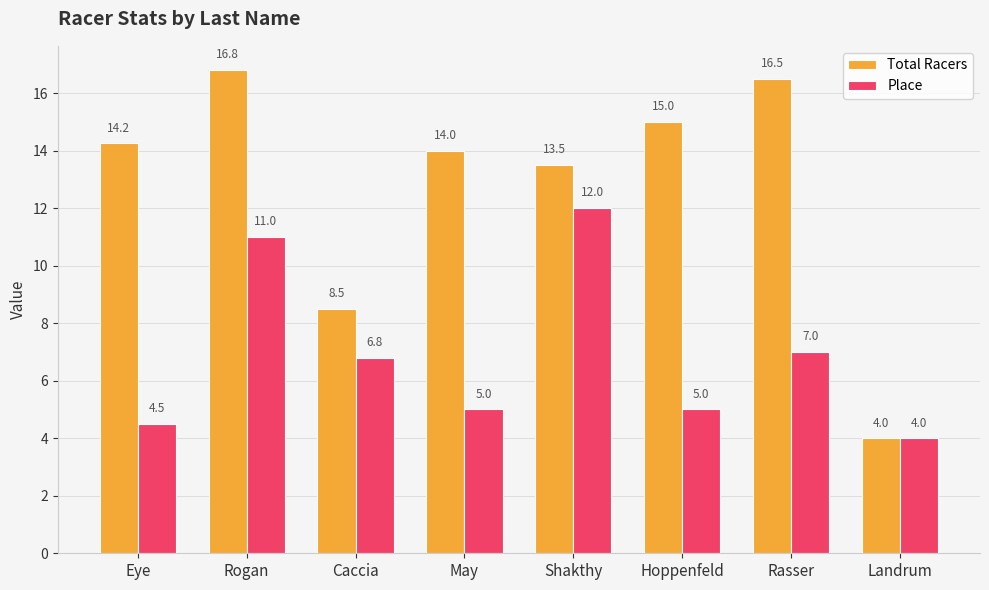

Between May and Hoppenfeld, which series saw the biggest shift?

Total Racers